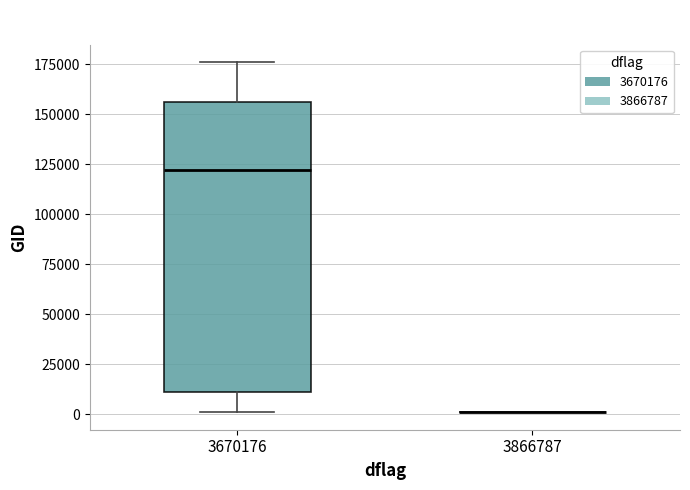

Where is the lower edge of the box at x = 3670176 on the y-axis? The values are not printed on the chart, so give them approximately, as read against the axis.

10000